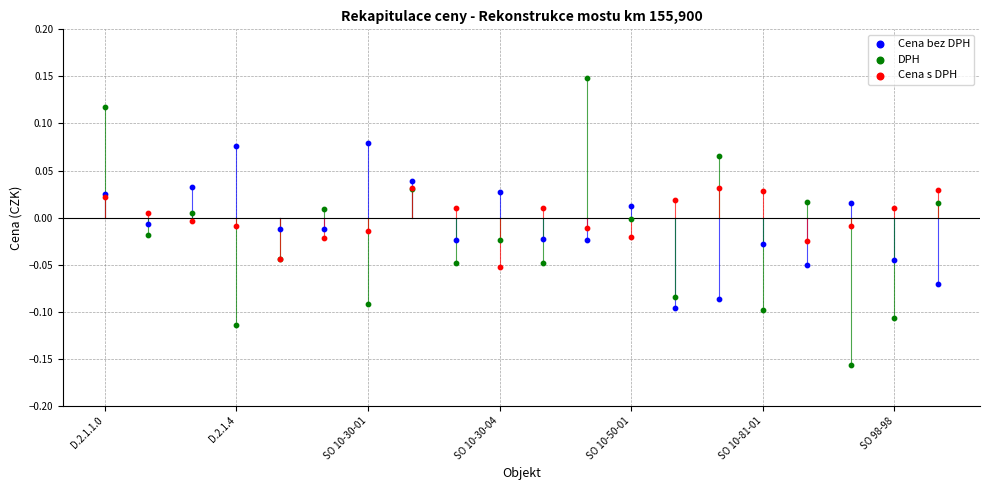

Which series contains the highest Y value?

DPH